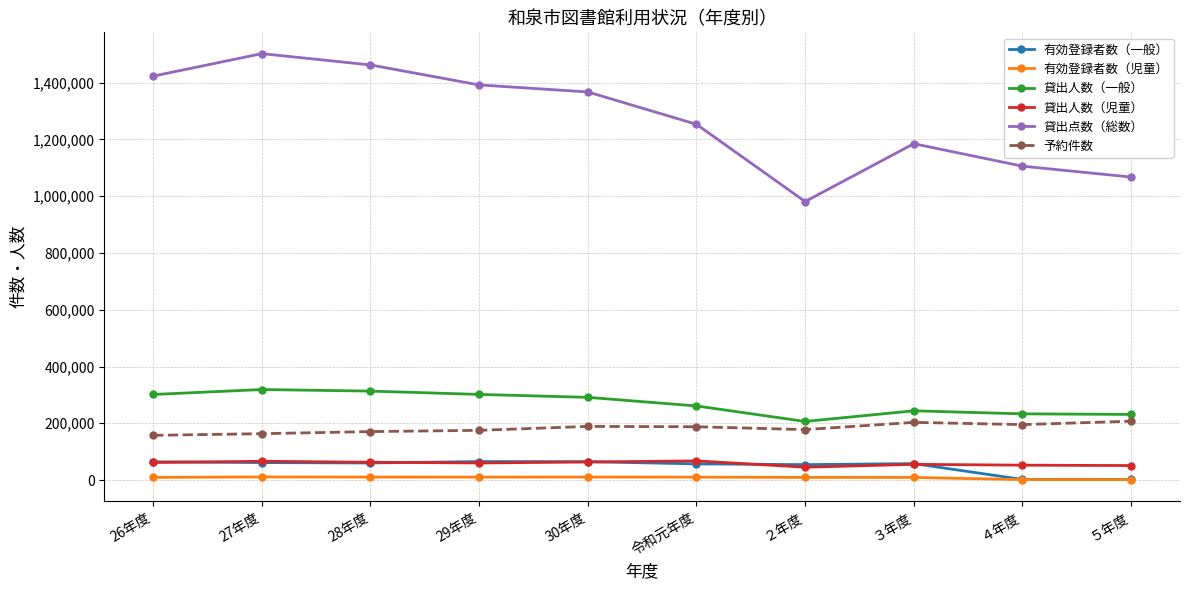

True or false: 貸出点数（総数） has more than 0 interior local peaks.

True